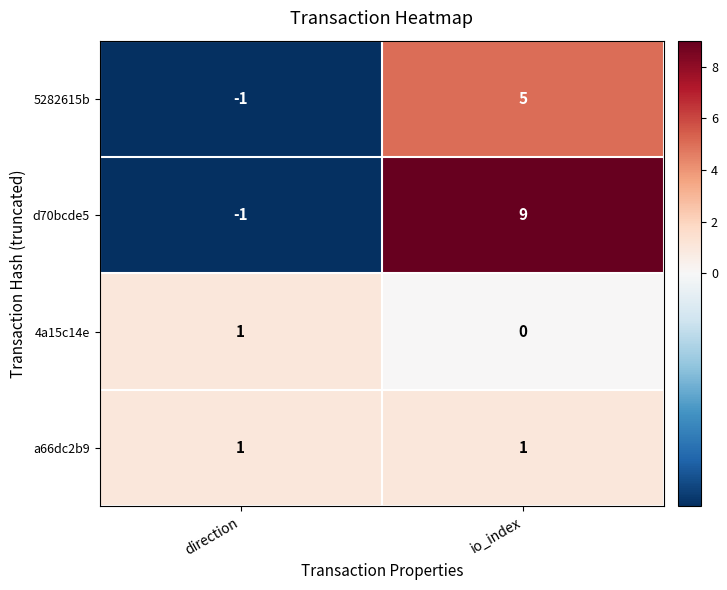

Which series changed the most between direction and io_index?

d70bcde5